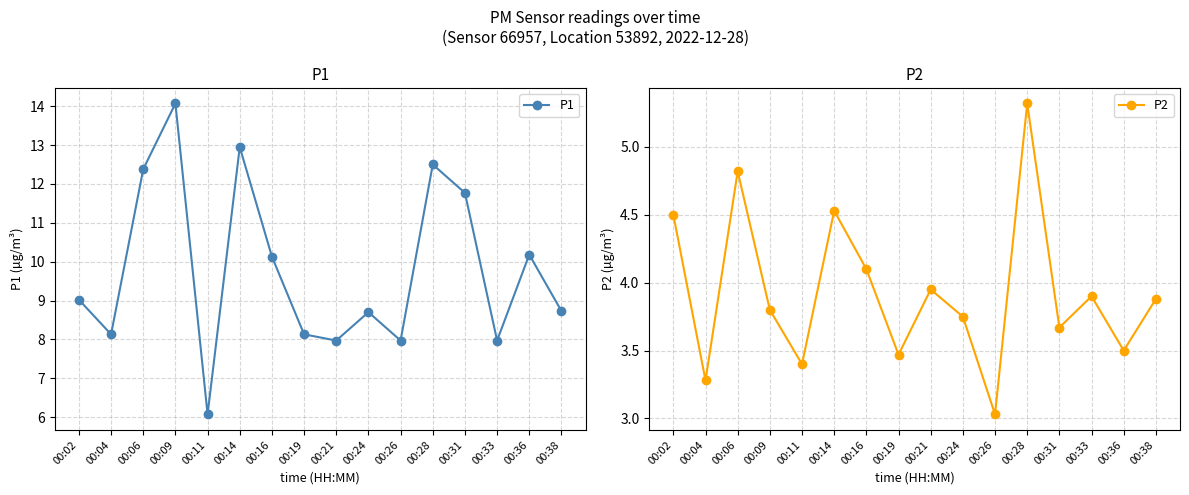

Is the value of P2 at 00:26 greater than the value of P1 at 00:02?

No